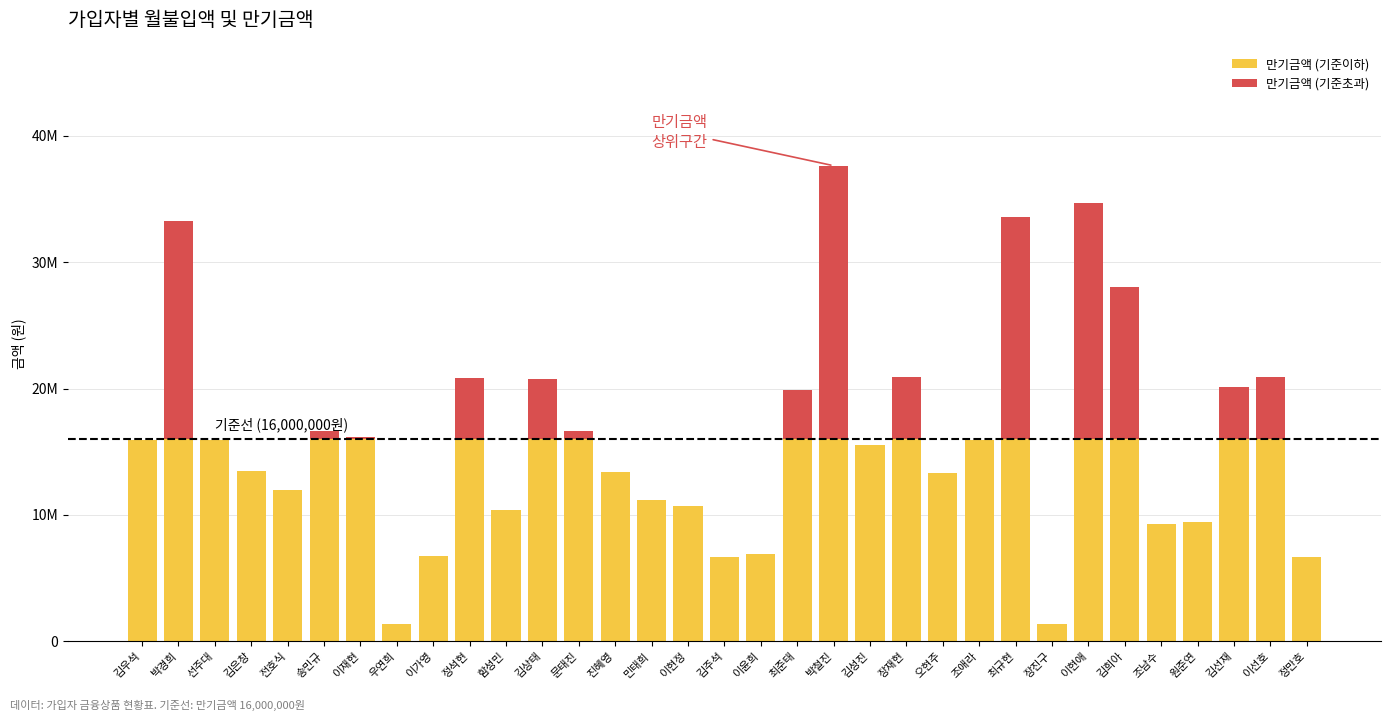

Are the bars horizontal?

No